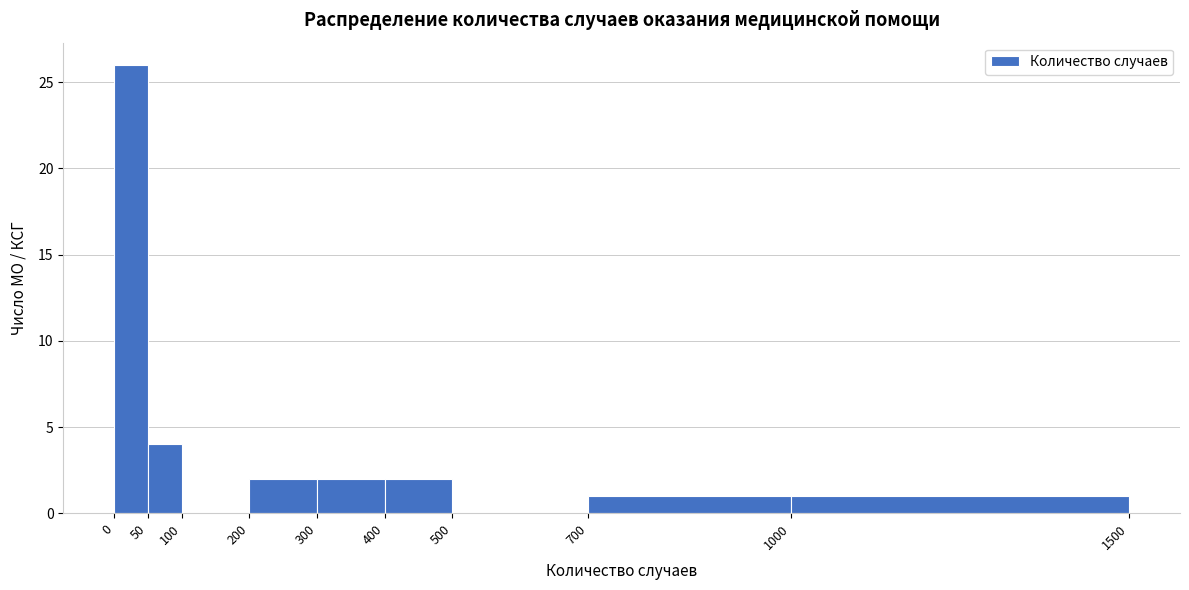

Reading left to right, transcribe this chart: for each bar, give the range it covers on the x-axis and its height. The values are not printed on the chart, so give them approximately, as read against the axis.

0 to 50: 26
50 to 100: 4
100 to 200: 0
200 to 300: 2
300 to 400: 2
400 to 500: 2
500 to 700: 0
700 to 1000: 1
1000 to 1500: 1